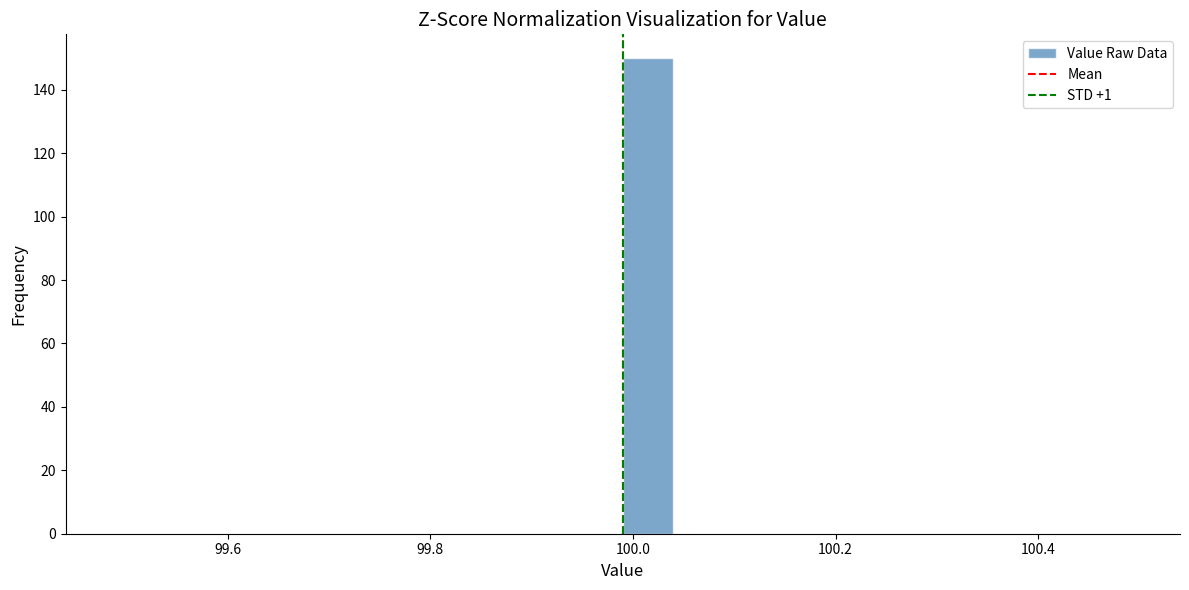

Around what value on the x-axis is the tallest bar? Give the approximate position of its centre, as read against the axis.

100.02